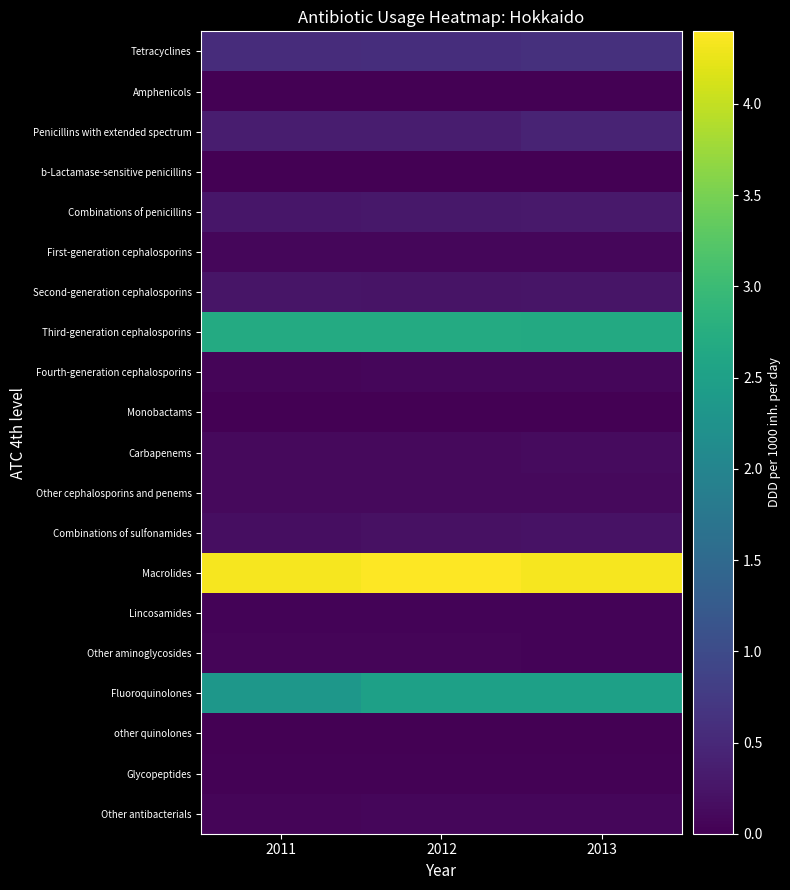

Which series has the largest range (max minus min)?

Fluoroquinolones